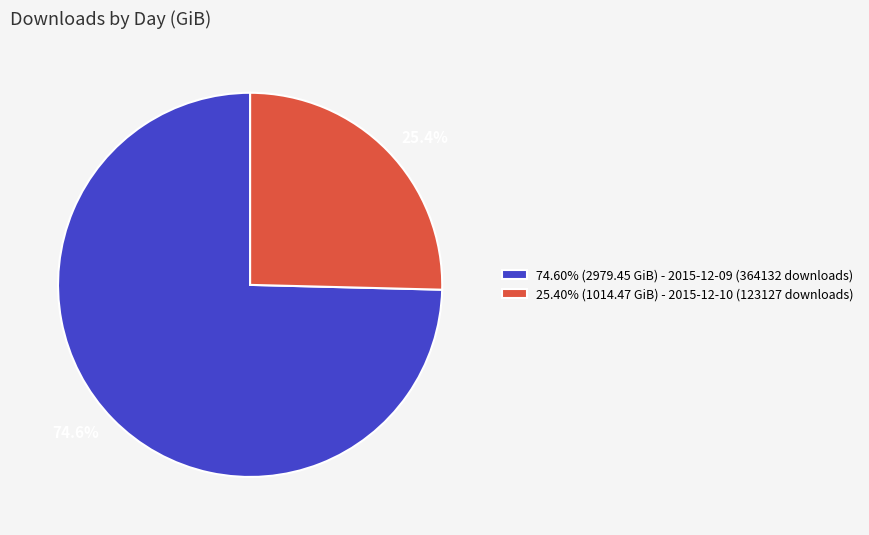

Does 25.40% (1014.47 GiB) - 2015-12-10 (123127 downloads) account for over 50% of the chart?

No